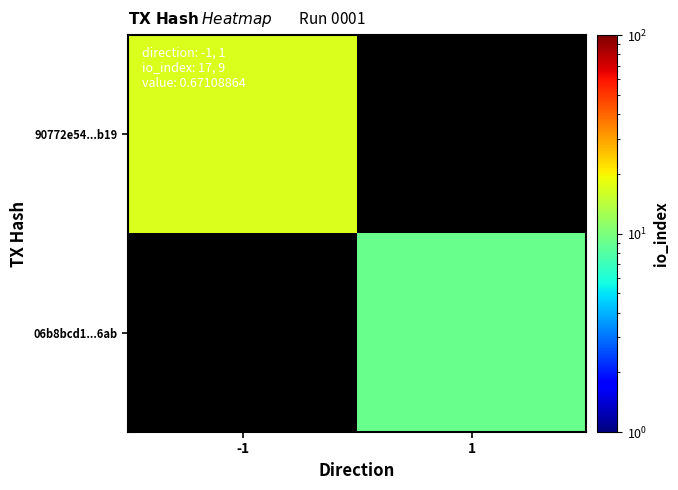

Rank the series by their maximum value, from lowest to highest.

90772e54...b19, 06b8bcd1...6ab